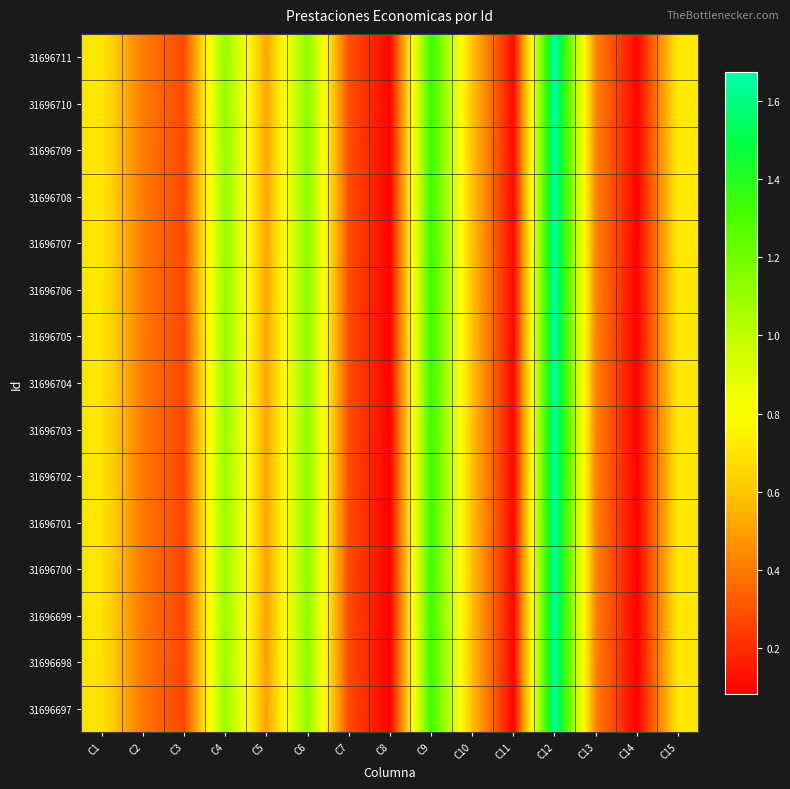

What is the minimum value shown in the chart?

0.1